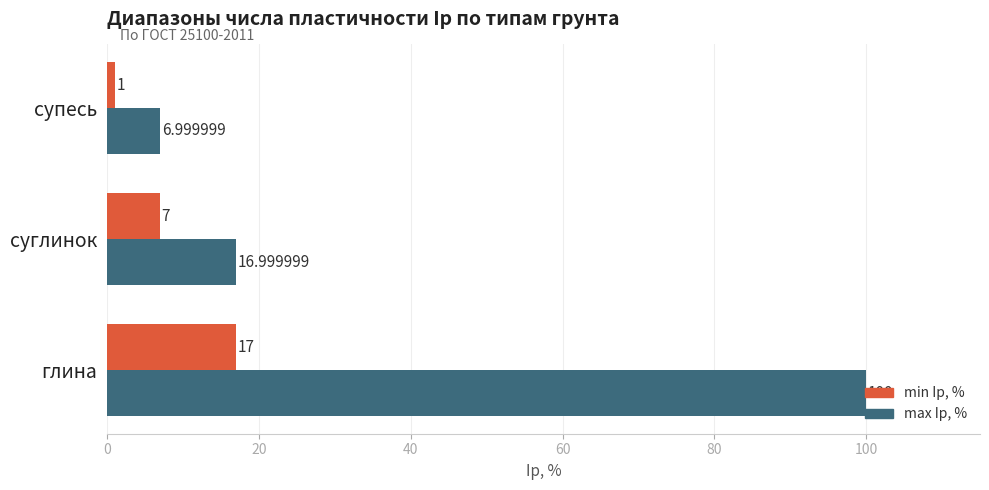

Which series has the largest range (max minus min)?

max Ip, %